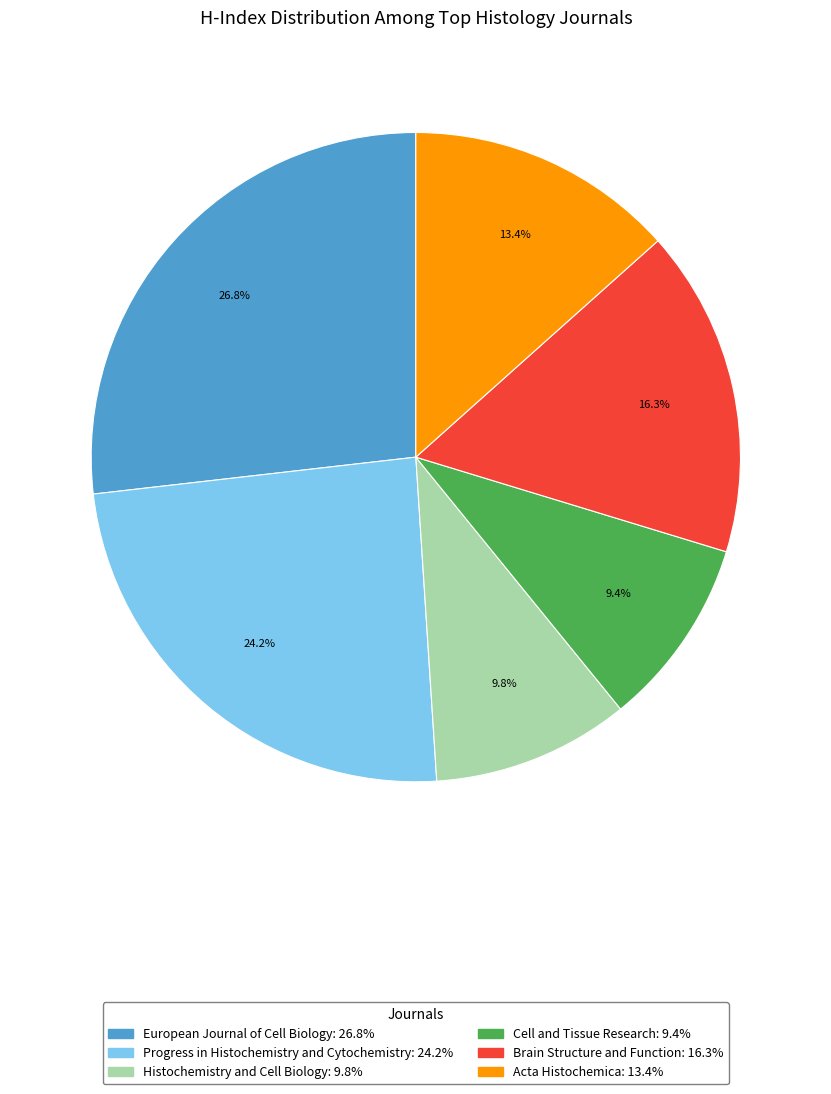

What percentage do European Journal of Cell Biology and Cell and Tissue Research together represent?

36.2%